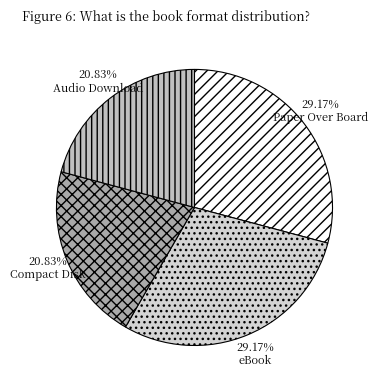

To the nearest percent, what is the difference between the largest and smallest slice percentages?

8%